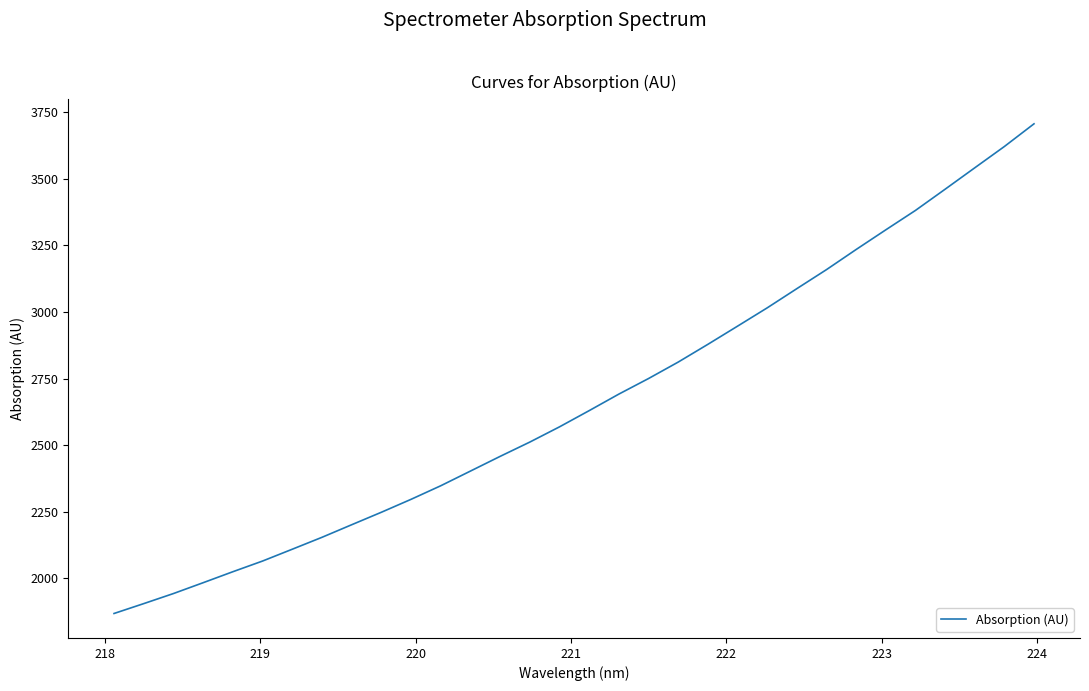

What is the maximum value shown in the chart?

3705.6